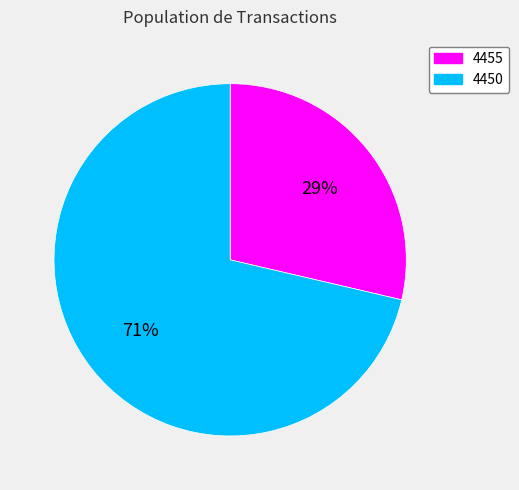

Combined, do 4450 and 4455 account for over 50%?

Yes